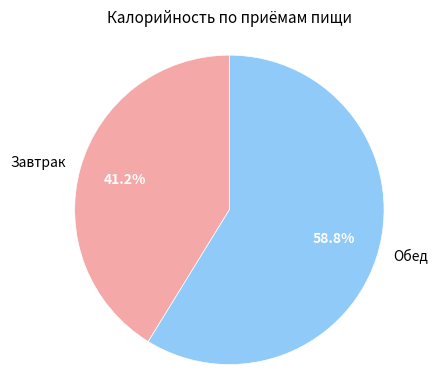

True or false: Завтрак accounts for 41% of the total.

True